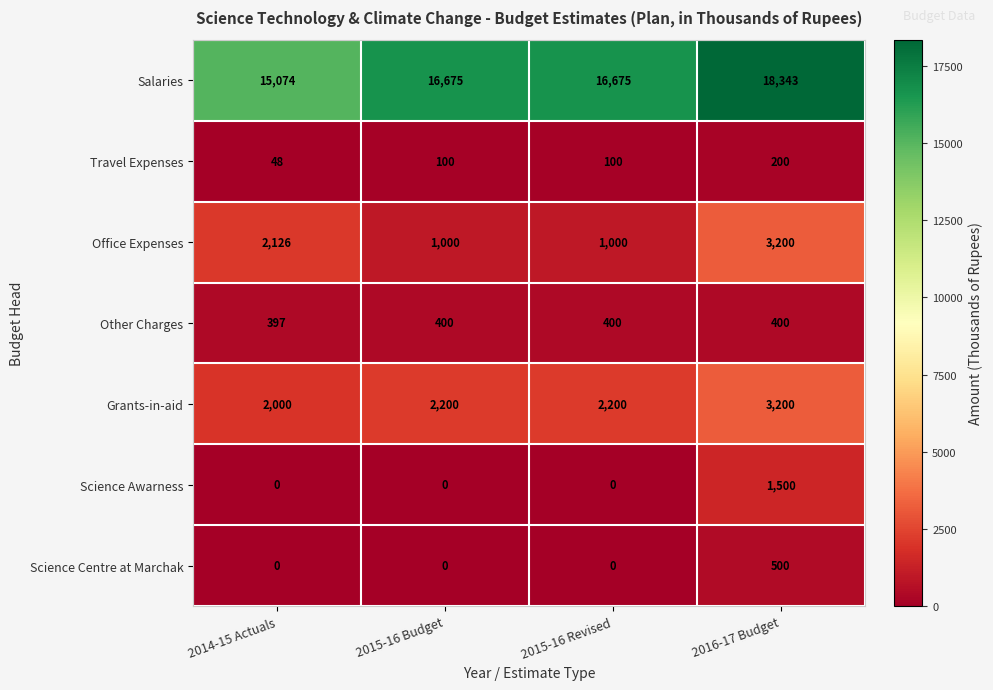

Reading left to right, transcribe all the data shown in this chart.

Salaries: 2014-15 Actuals=15074	2015-16 Budget=16675	2015-16 Revised=16675	2016-17 Budget=18343
Travel Expenses: 2014-15 Actuals=48	2015-16 Budget=100	2015-16 Revised=100	2016-17 Budget=200
Office Expenses: 2014-15 Actuals=2126	2015-16 Budget=1000	2015-16 Revised=1000	2016-17 Budget=3200
Other Charges: 2014-15 Actuals=397	2015-16 Budget=400	2015-16 Revised=400	2016-17 Budget=400
Grants-in-aid: 2014-15 Actuals=2000	2015-16 Budget=2200	2015-16 Revised=2200	2016-17 Budget=3200
Science Awarness: 2014-15 Actuals=0	2015-16 Budget=0	2015-16 Revised=0	2016-17 Budget=1500
Science Centre at Marchak: 2014-15 Actuals=0	2015-16 Budget=0	2015-16 Revised=0	2016-17 Budget=500